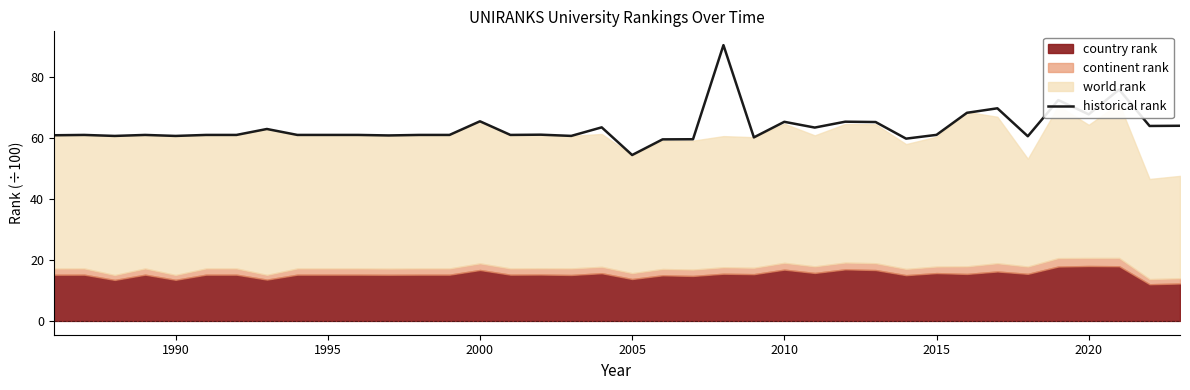

What is the value of the 37th point from the left?

64.1